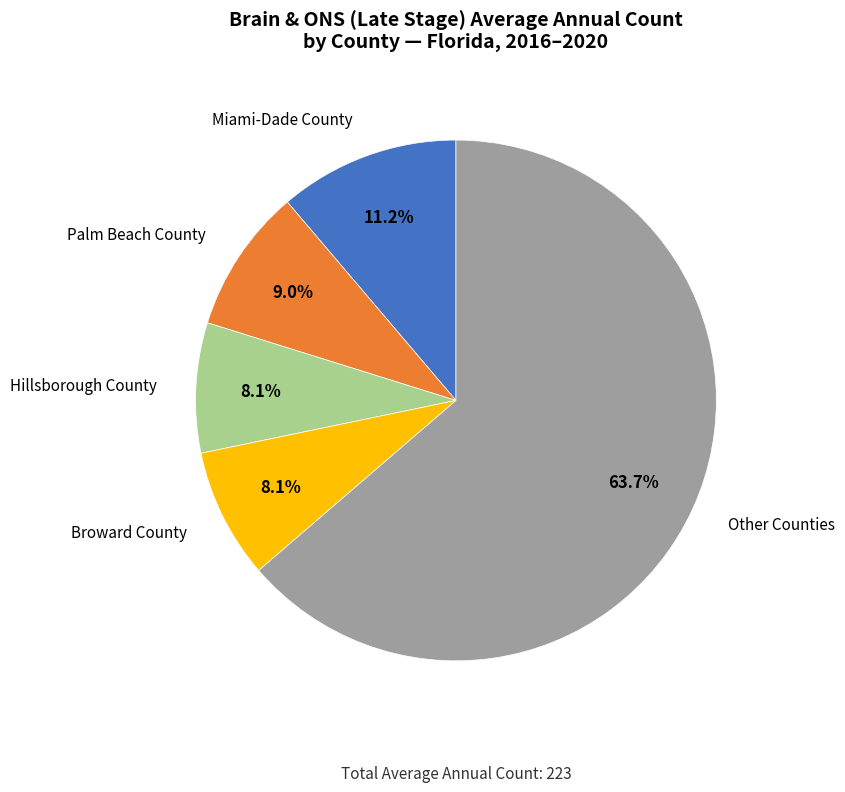

Is there a majority slice in this chart?

Yes